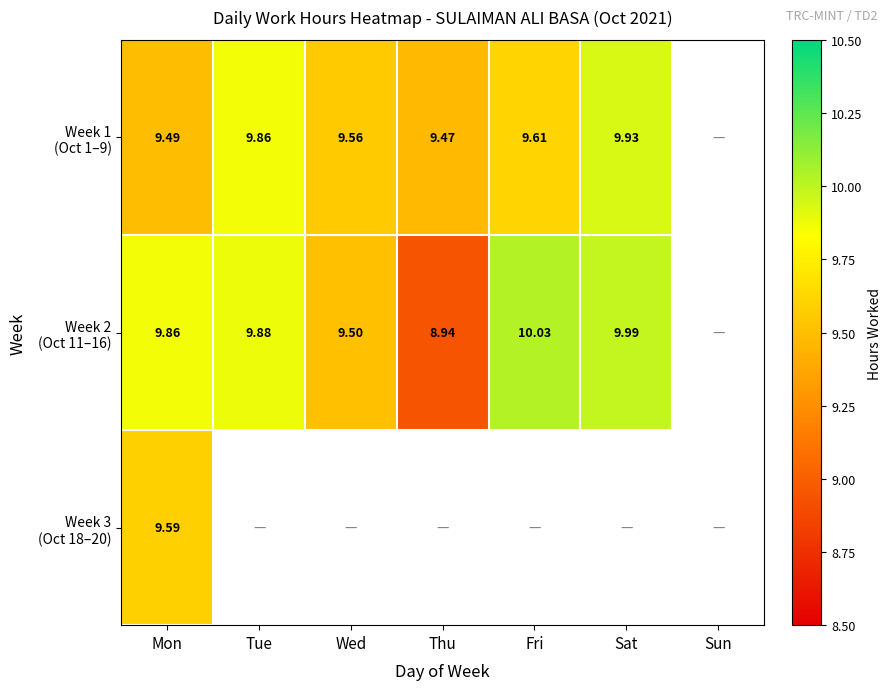

What is the minimum value for Week 3 (Oct 18–20)?

9.6